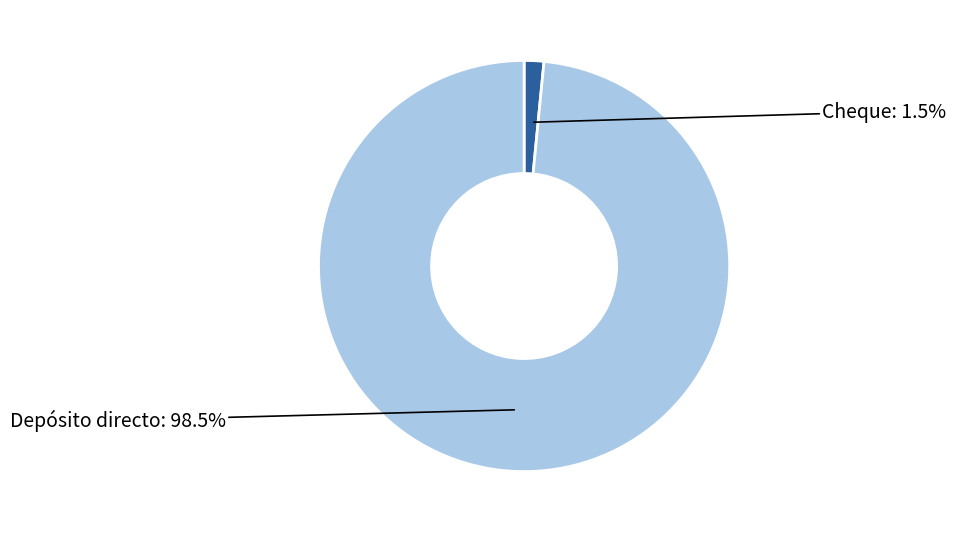

Is there any slice that represents more than half of the pie?

Yes